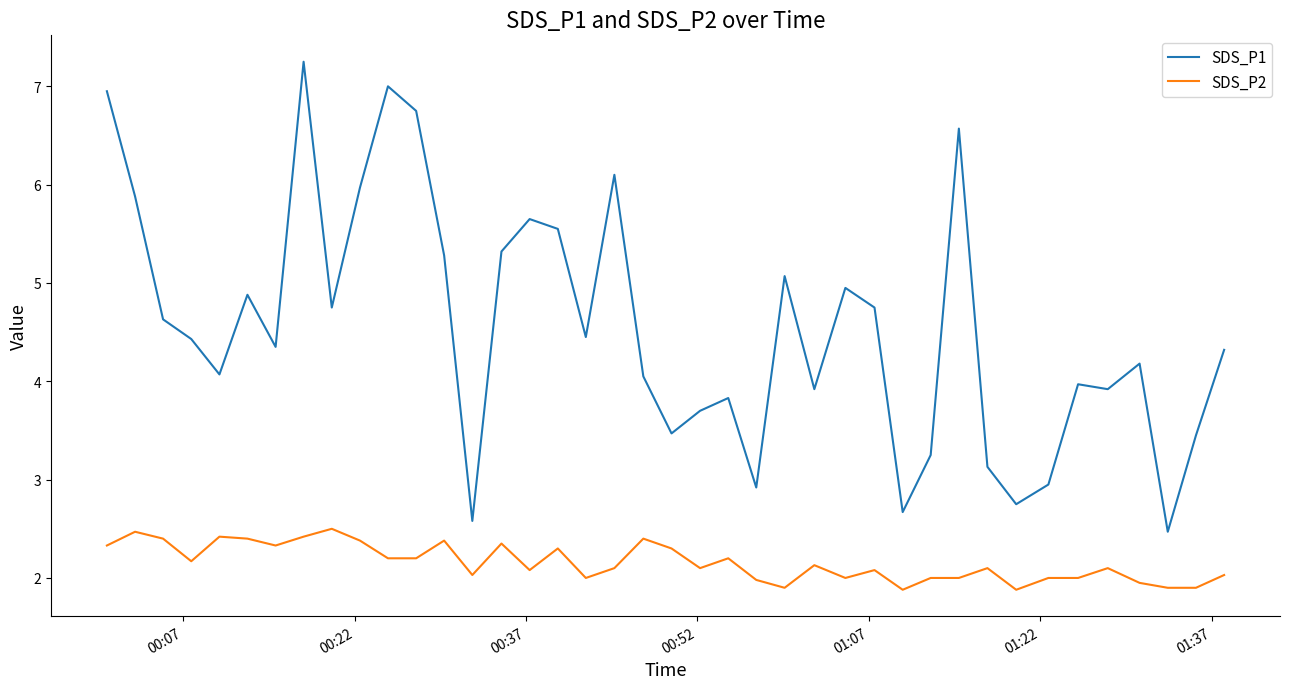

In SDS_P1, how many points are lower than both neighbors (excluding endpoints)?

12